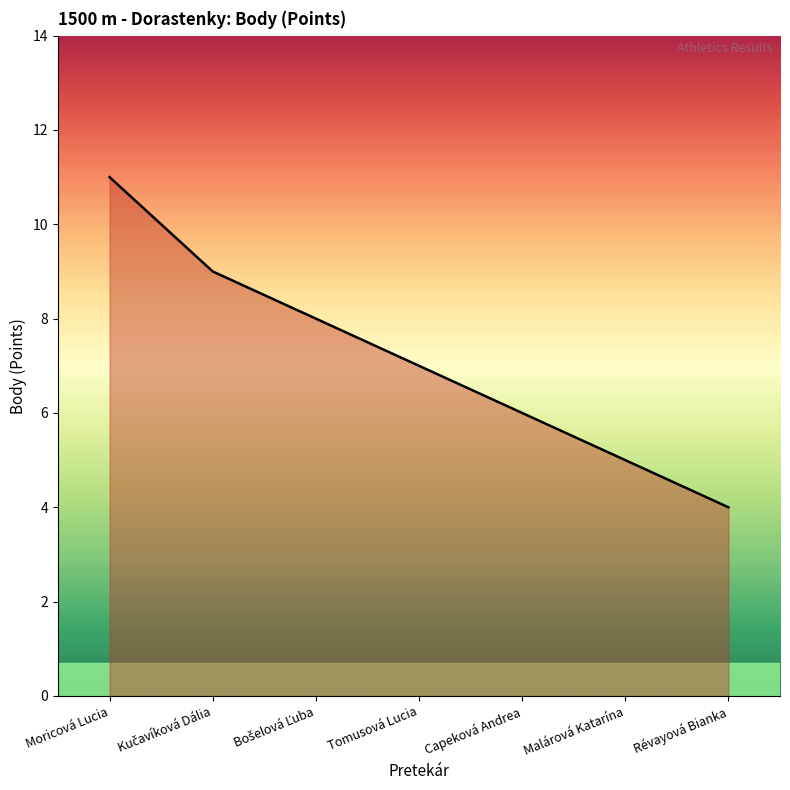

Which has a higher value, Malárová Katarína or Capeková Andrea?

Capeková Andrea